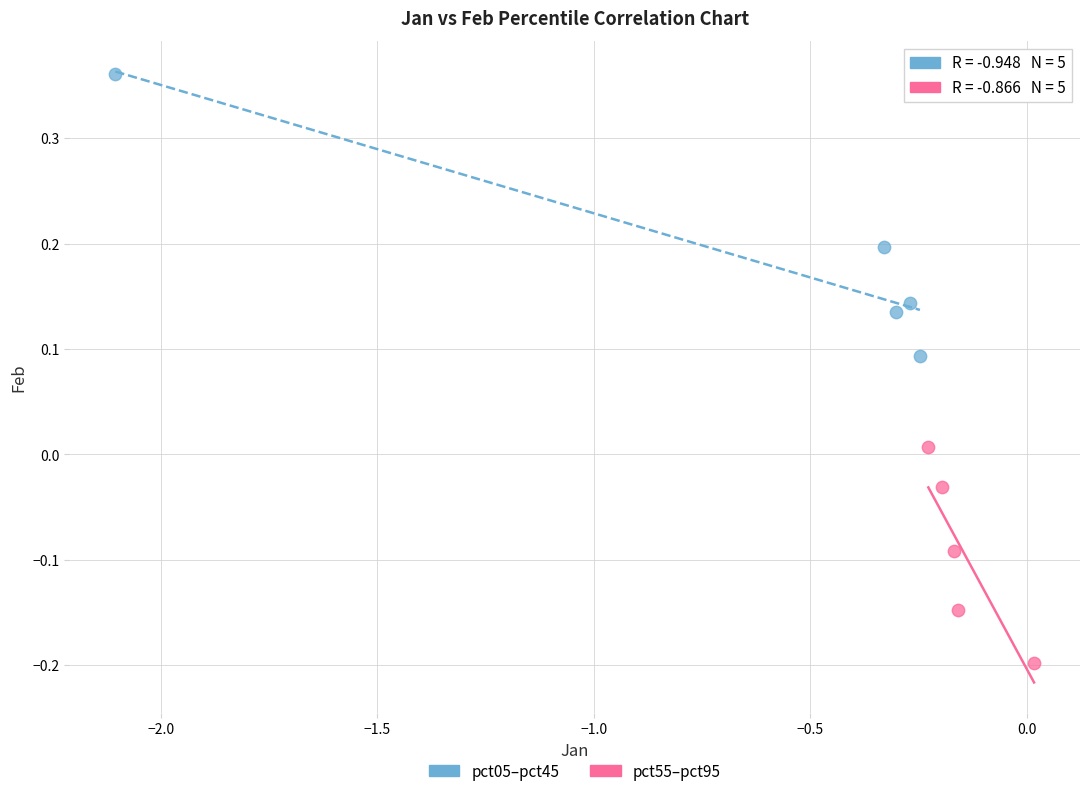

Which series contains the highest Y value?

pct05–pct45